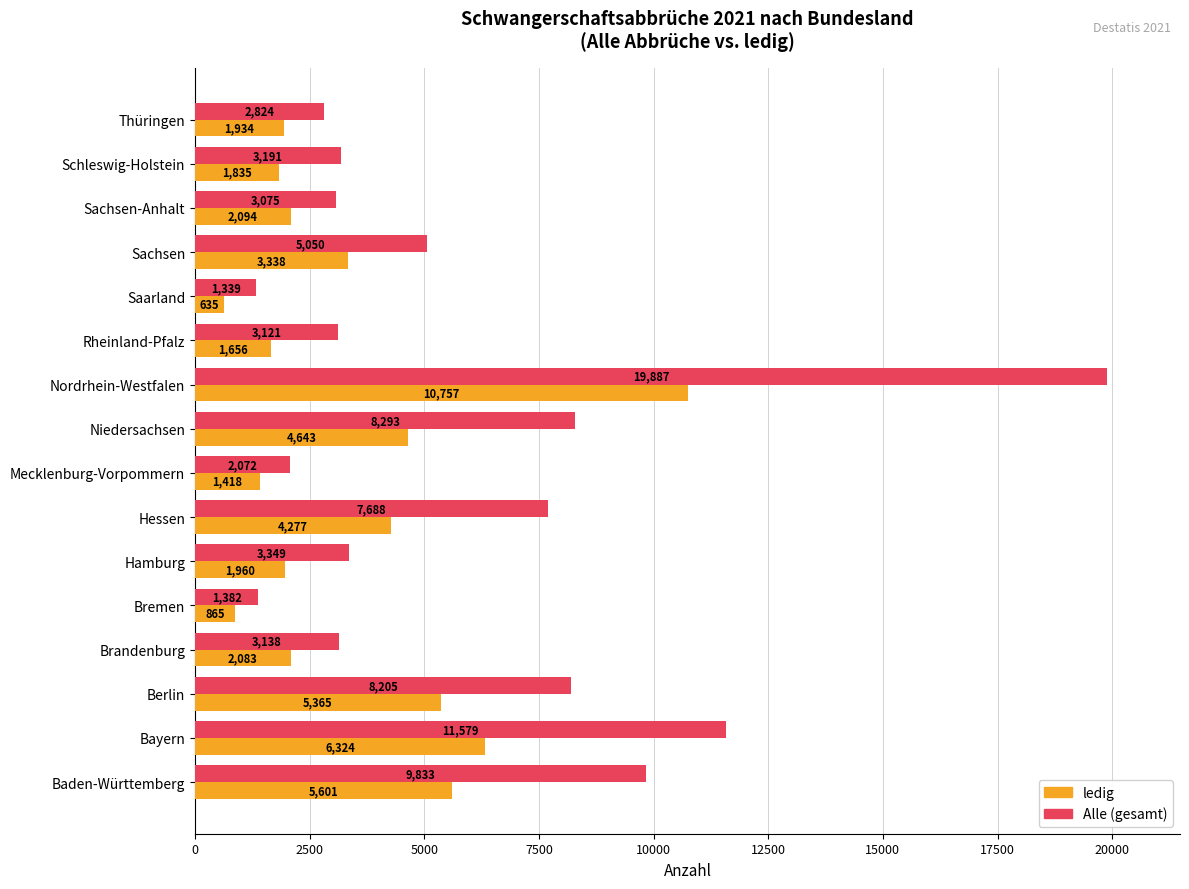

What is the difference between the second highest and second lowest values in the Alle (gesamt) series?

10197